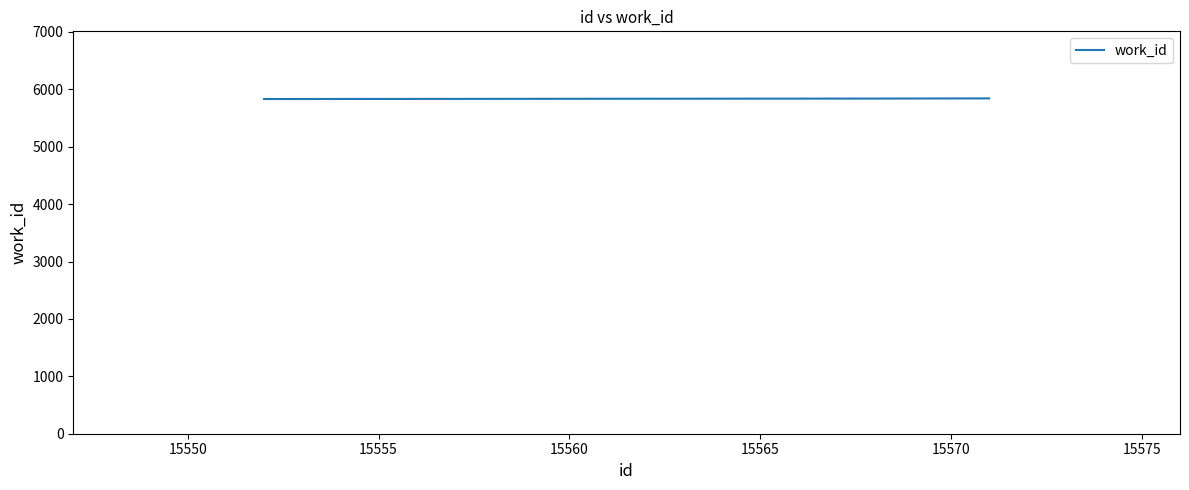

What is the maximum value shown in the chart?

5842